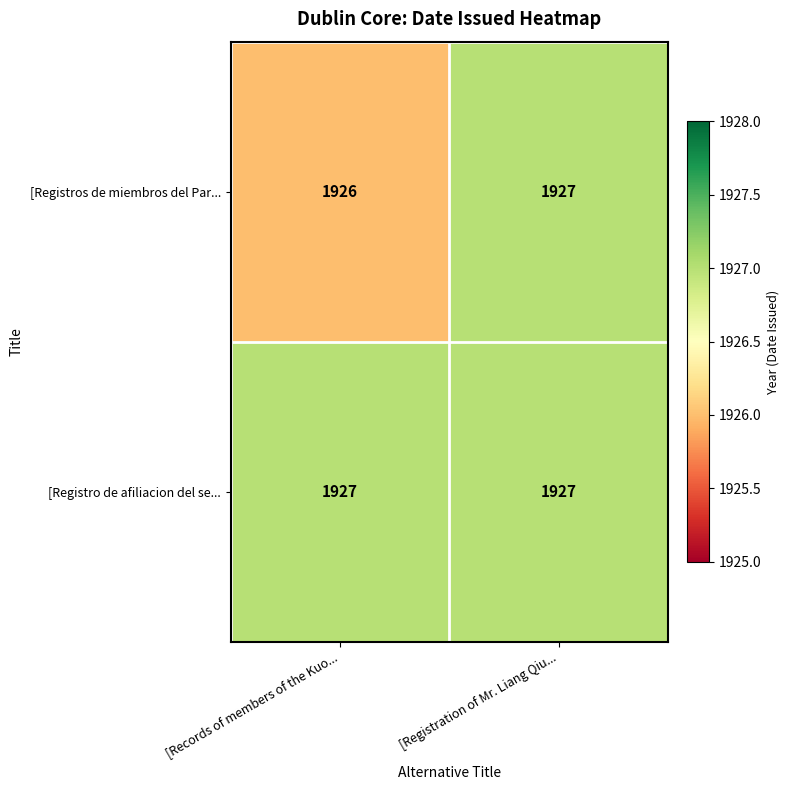

Which series has the largest range (max minus min)?

[Registros de miembros del Par...